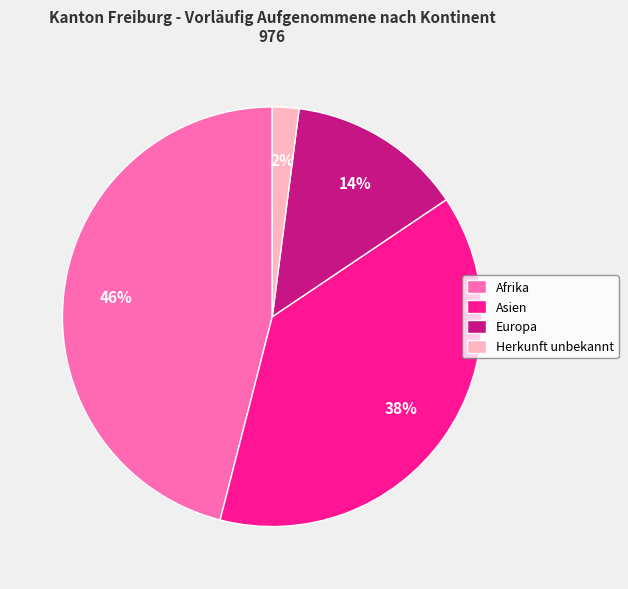

To the nearest percent, what is the difference between the Afrika and Herkunft unbekannt slice percentages?

44%